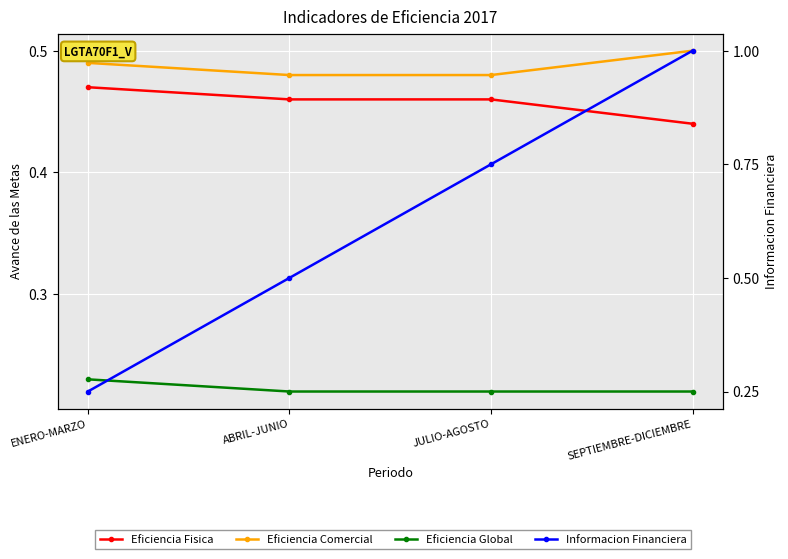

After their last crossing, which series has the higher values: Informacion Financiera or Eficiencia Fisica?

Informacion Financiera